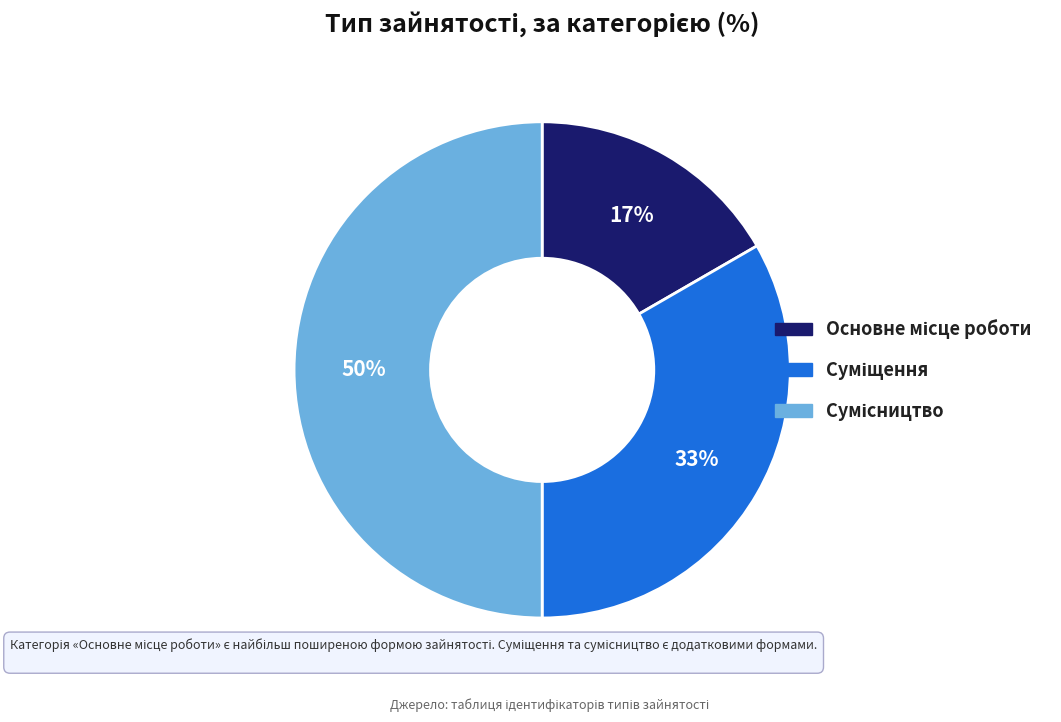

To the nearest percent, what is the difference between the largest and smallest slice percentages?

33%